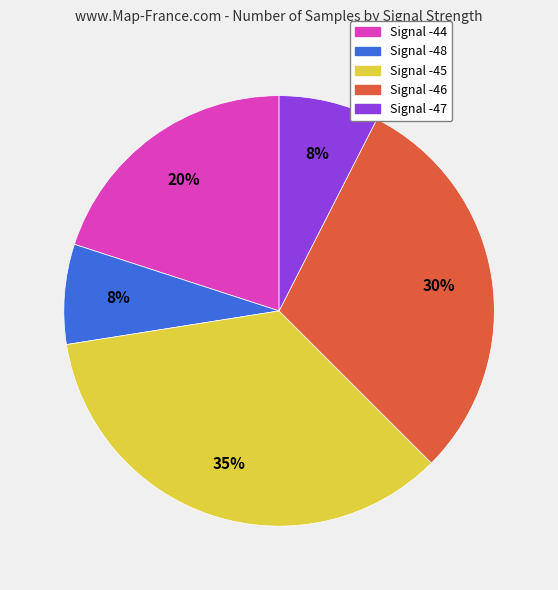

To the nearest percent, what portion does Signal -48 represent?

8%